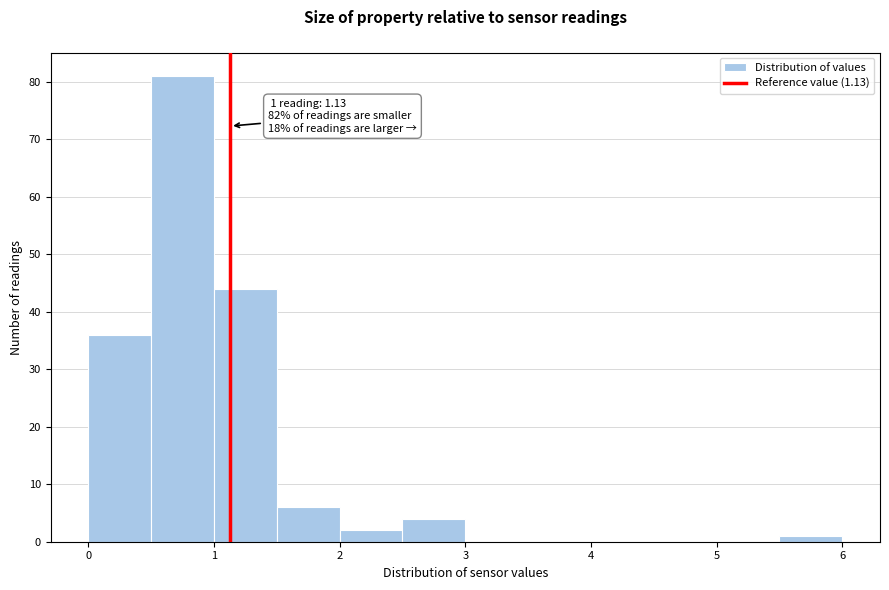

Which range on the x-axis has the tallest bar?

0.5 to 1.0